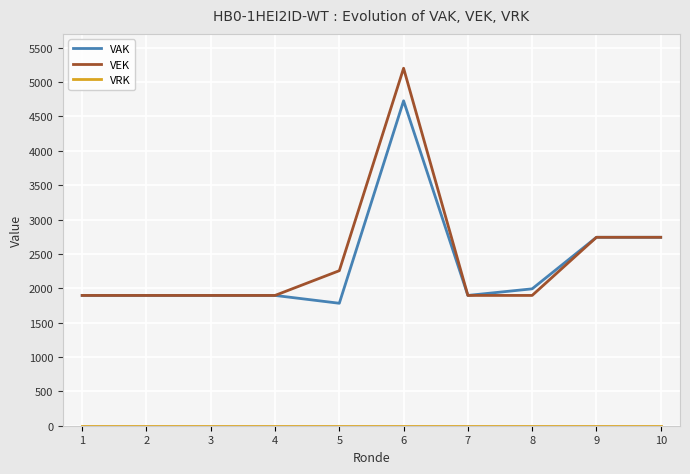

What is the average value of the VEK series?

2432